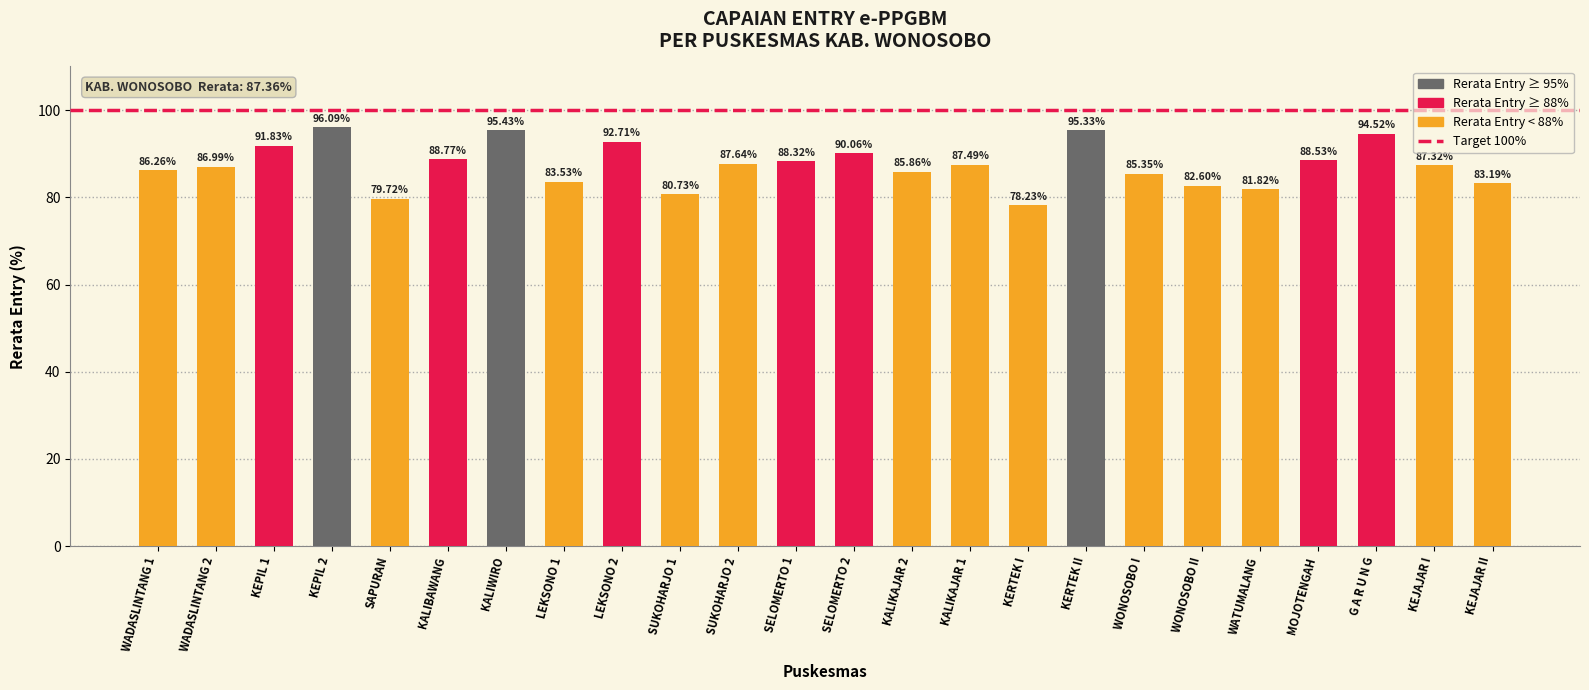

Which label corresponds to the smallest value in the chart?

KERTEK I